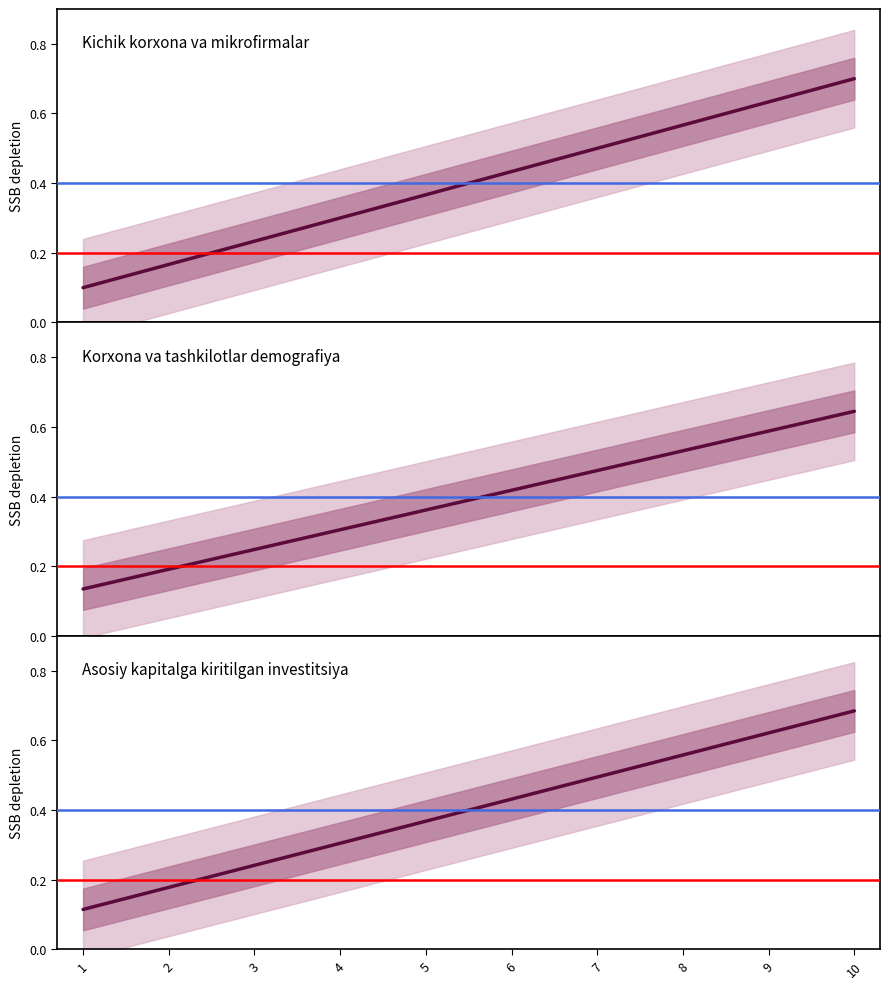

Is it true that Korxona va tashkilotlar demografiya equals 0.8 at 9?

False